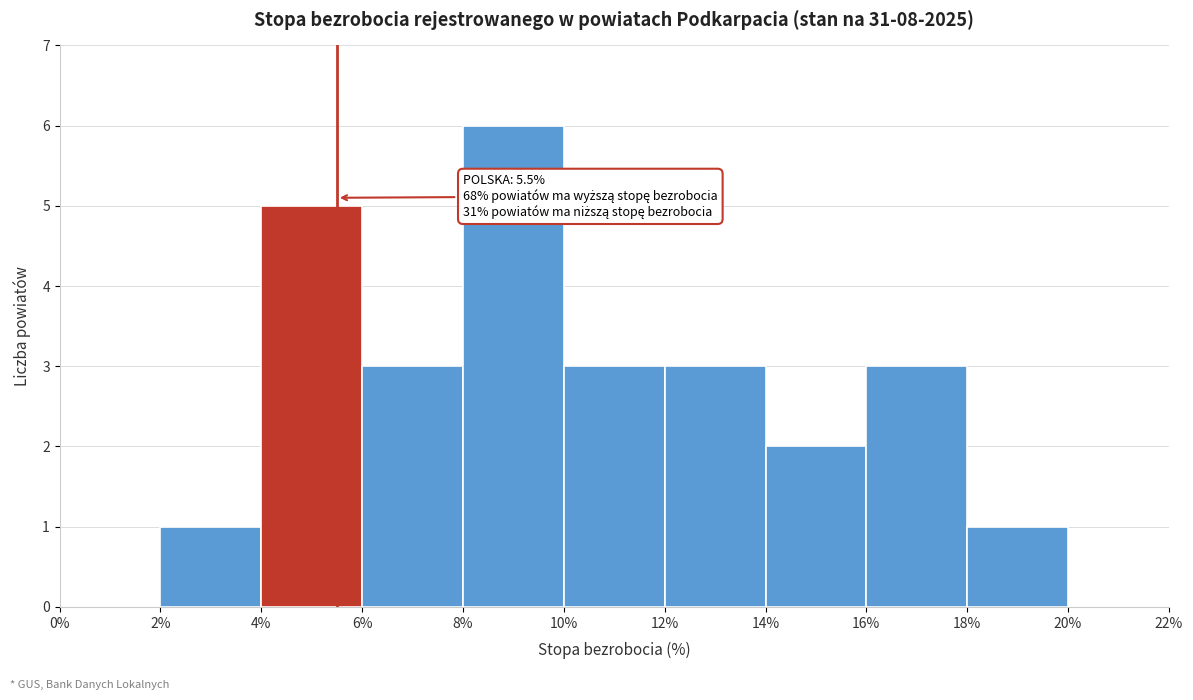

Over which range of the x-axis is the bar tallest?

8% to 10%